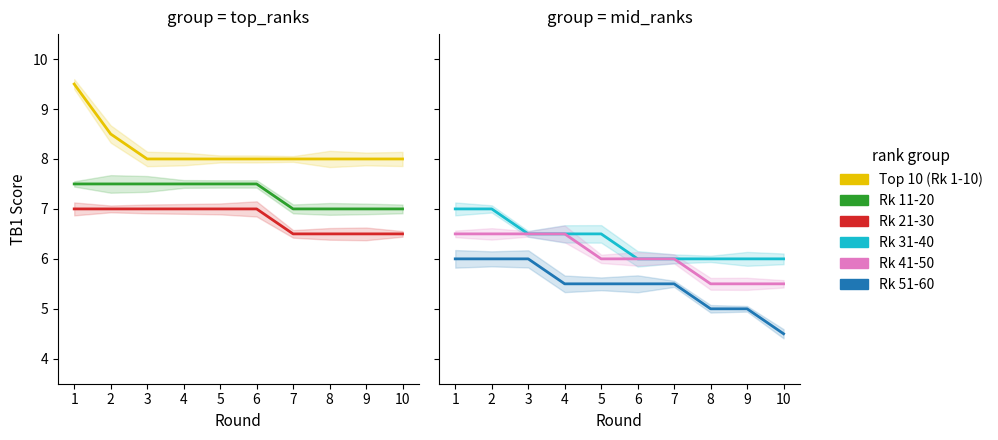

What is the total value across all series at 9?

38.0